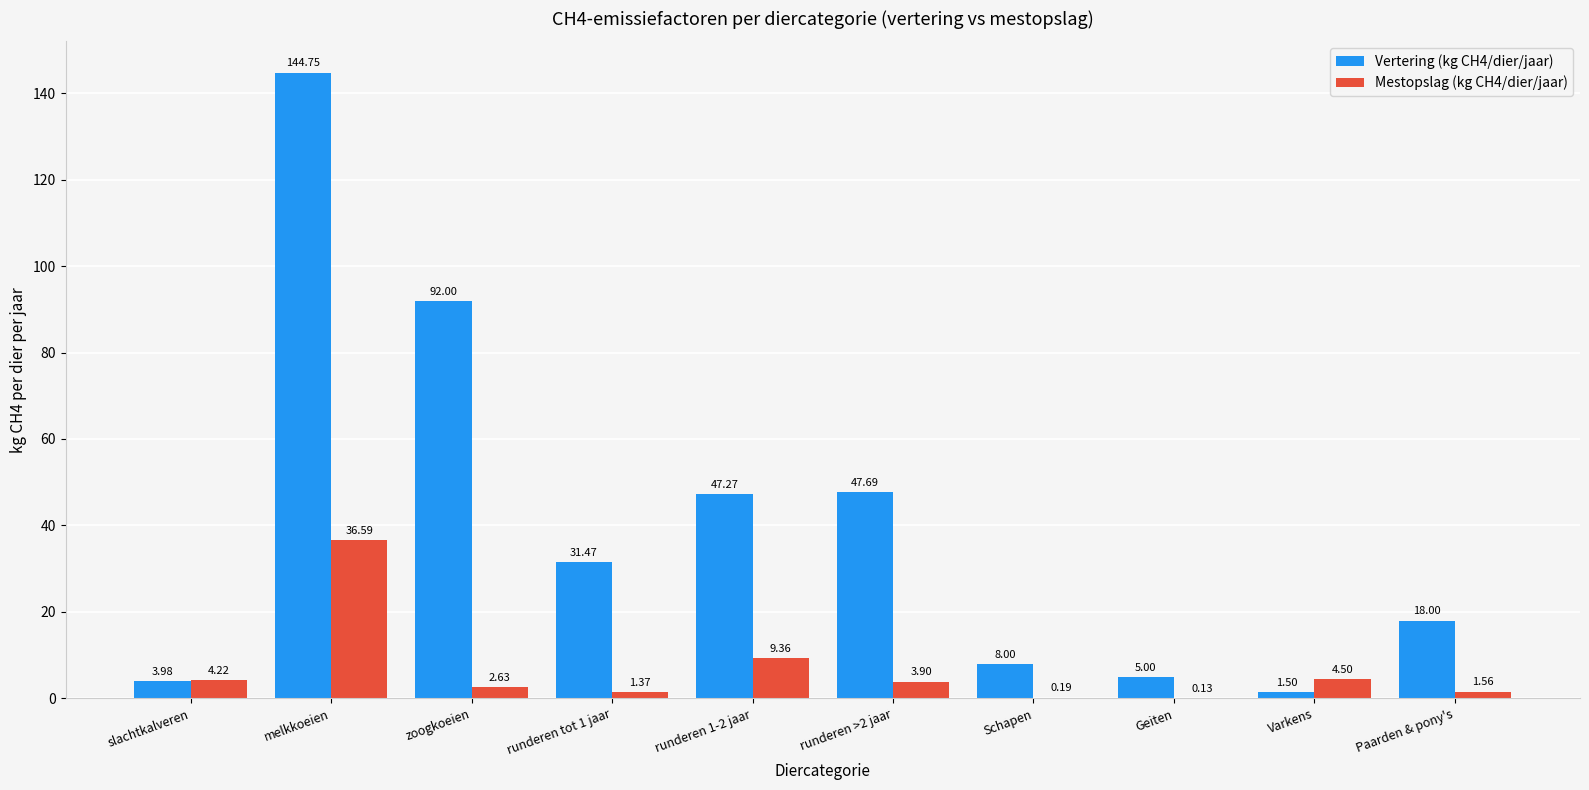

Which series has the largest total across all categories?

Vertering (kg CH4/dier/jaar)